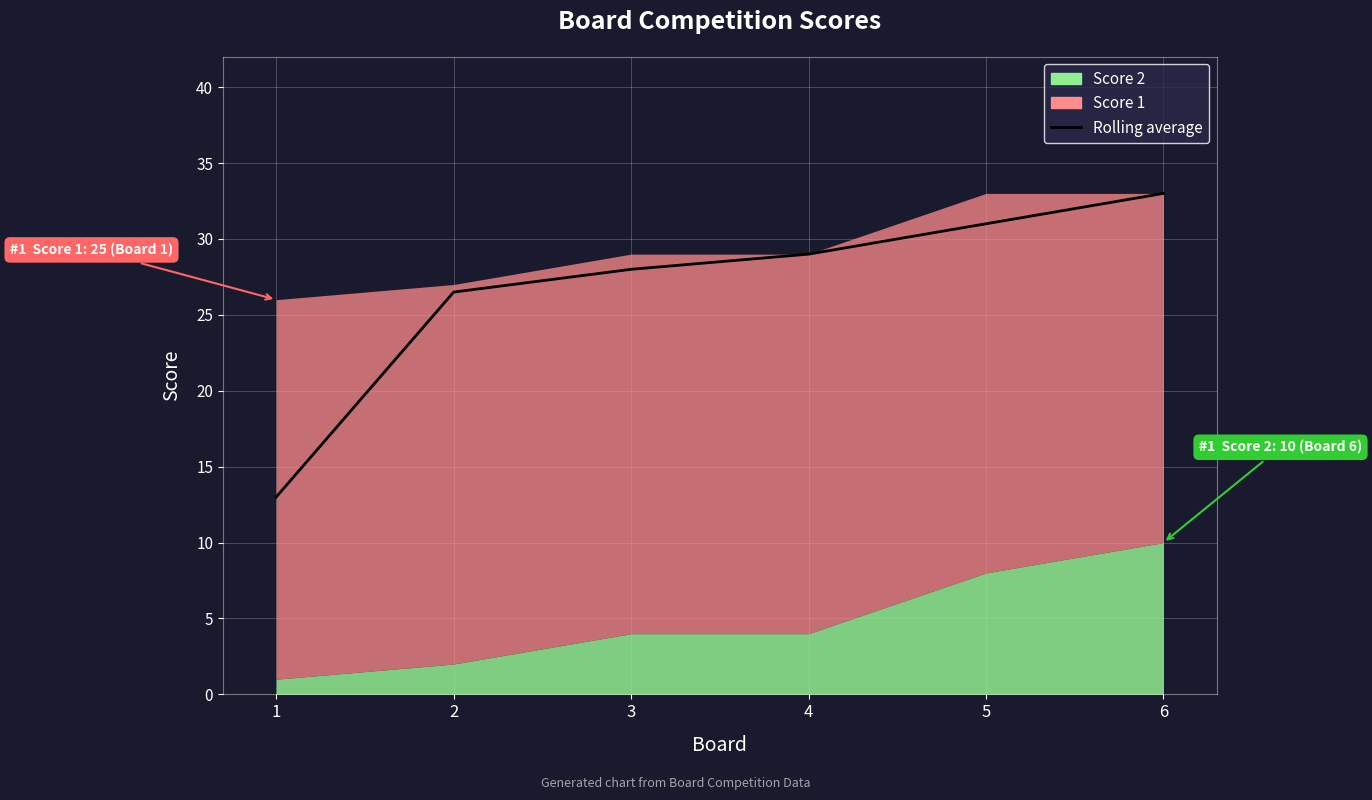

True or false: the data shows 12.8 at 2.

False